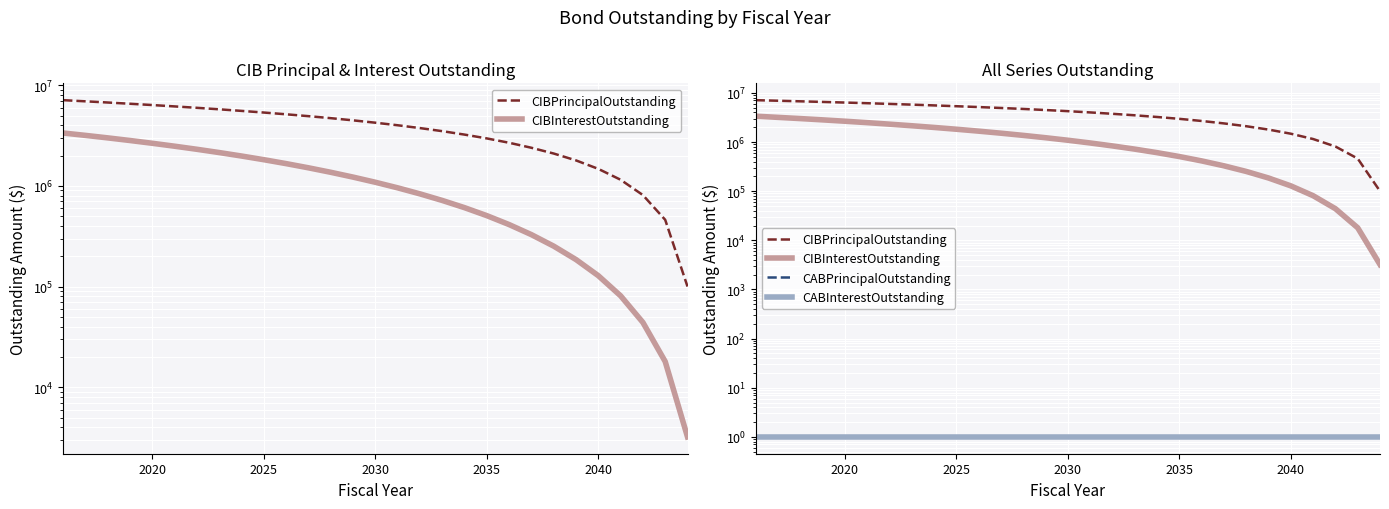

True or false: CABInterestOutstanding and CABPrincipalOutstanding intersect in this chart.

False